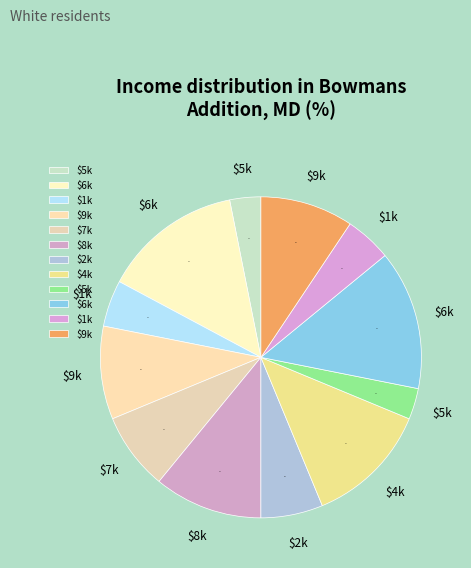

Count the number of slices in the pie.

12